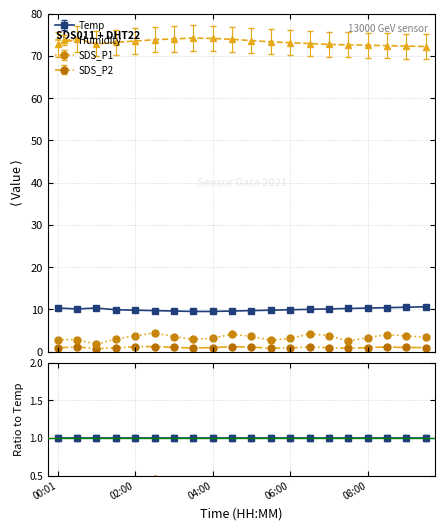

At which category does Temp reach its first local valley?

00:30